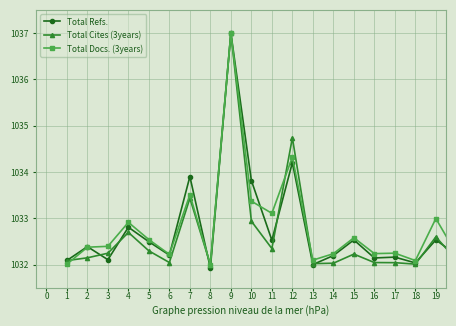

What is the value of the Total Refs. point at the 15th from the left?

1032.5